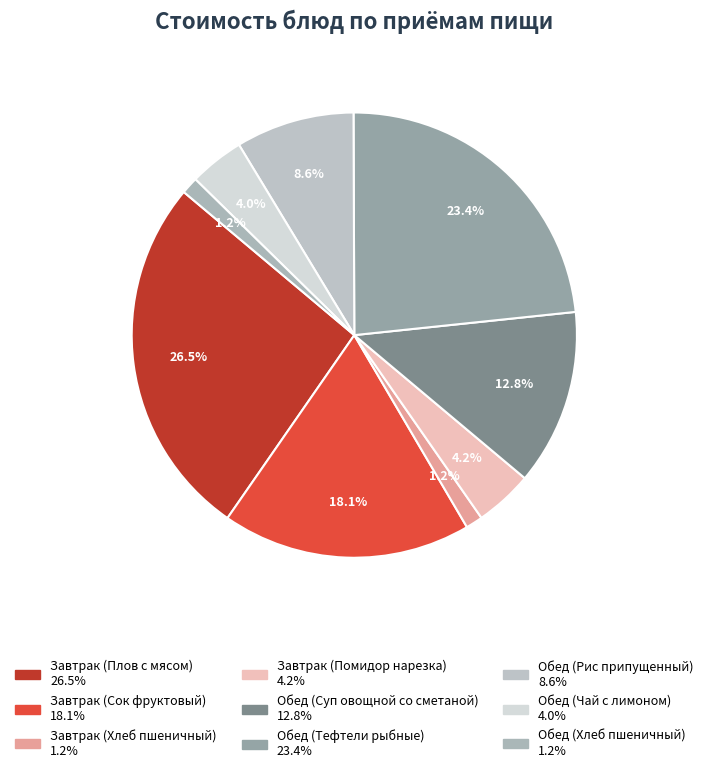

How many slices are in this pie chart?

9